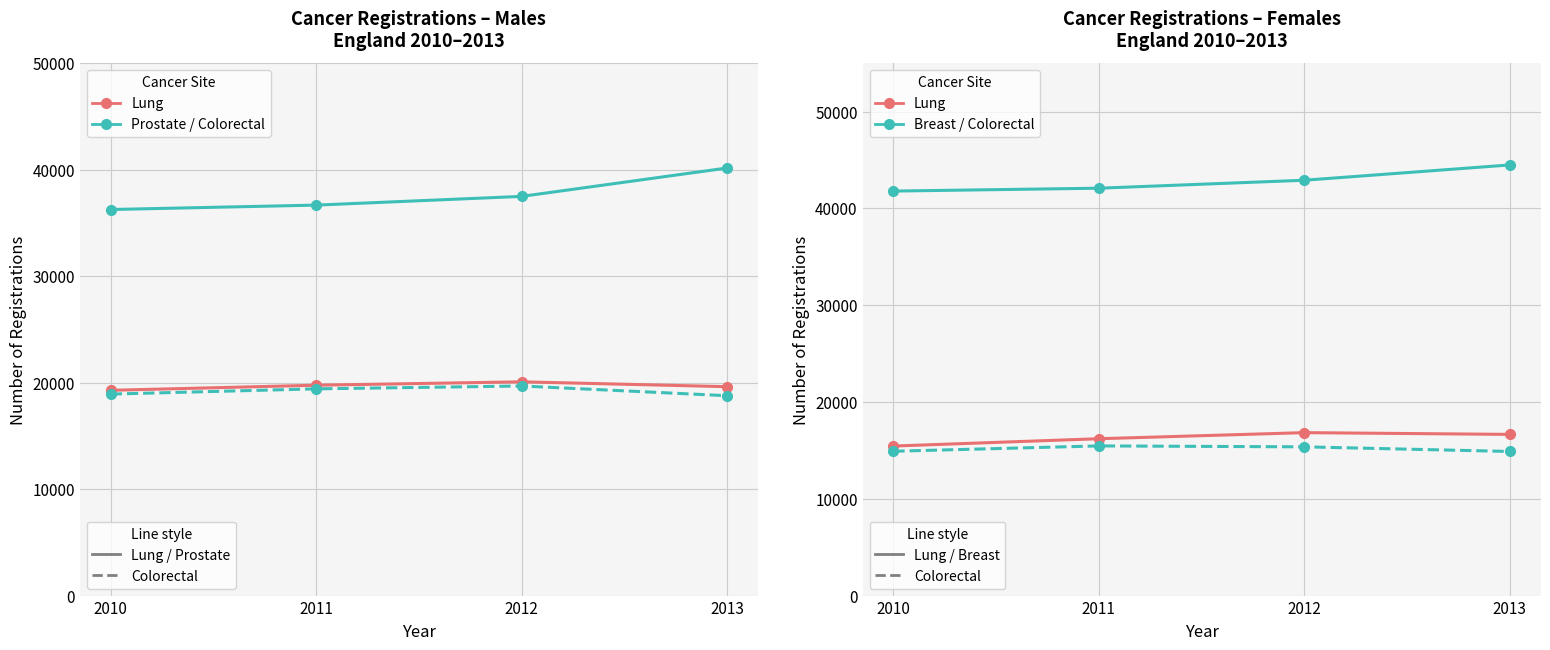

Reading right to left, extract all data points from this chart.

Prostate (England): 40150	37485	36666	36252
Lung Male (England): 19617	20073	19753	19275
Colorectal Male (England): 18768	19680	19413	18921
Breast Invasive Female (England): 44481	42901	42079	41782
Lung Female (England): 16650	16830	16202	15446
Colorectal Female (England): 14887	15364	15460	14907